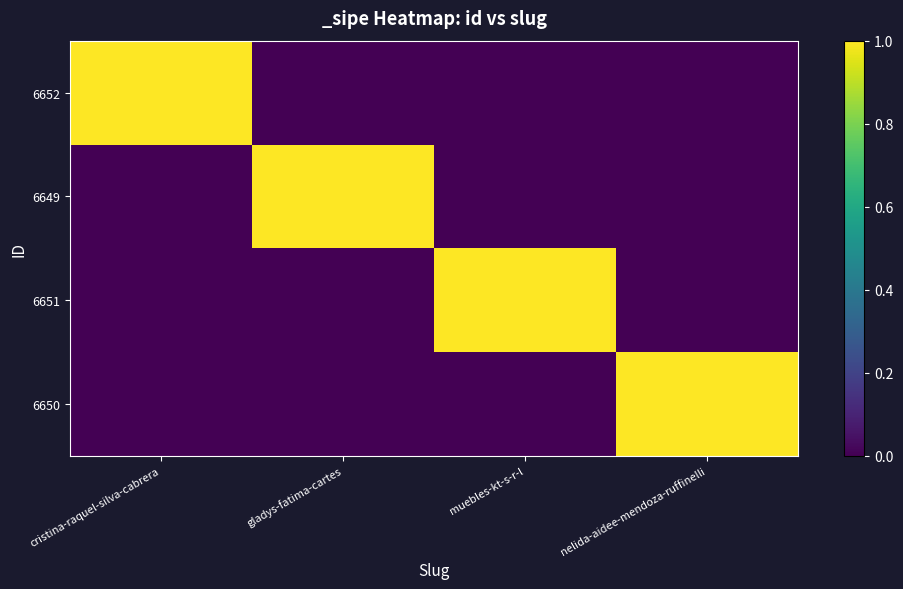

What is the difference between the highest and lowest values at nelida-aidee-mendoza-ruffinelli?

1